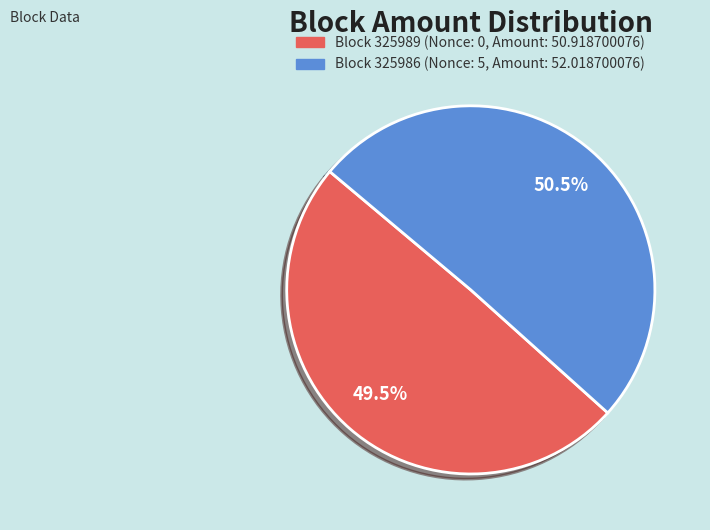

Is there a majority slice in this chart?

Yes